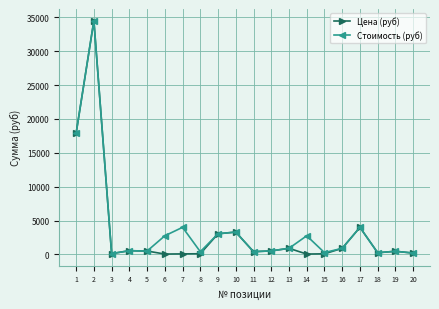

How many lines are shown in the chart?

2